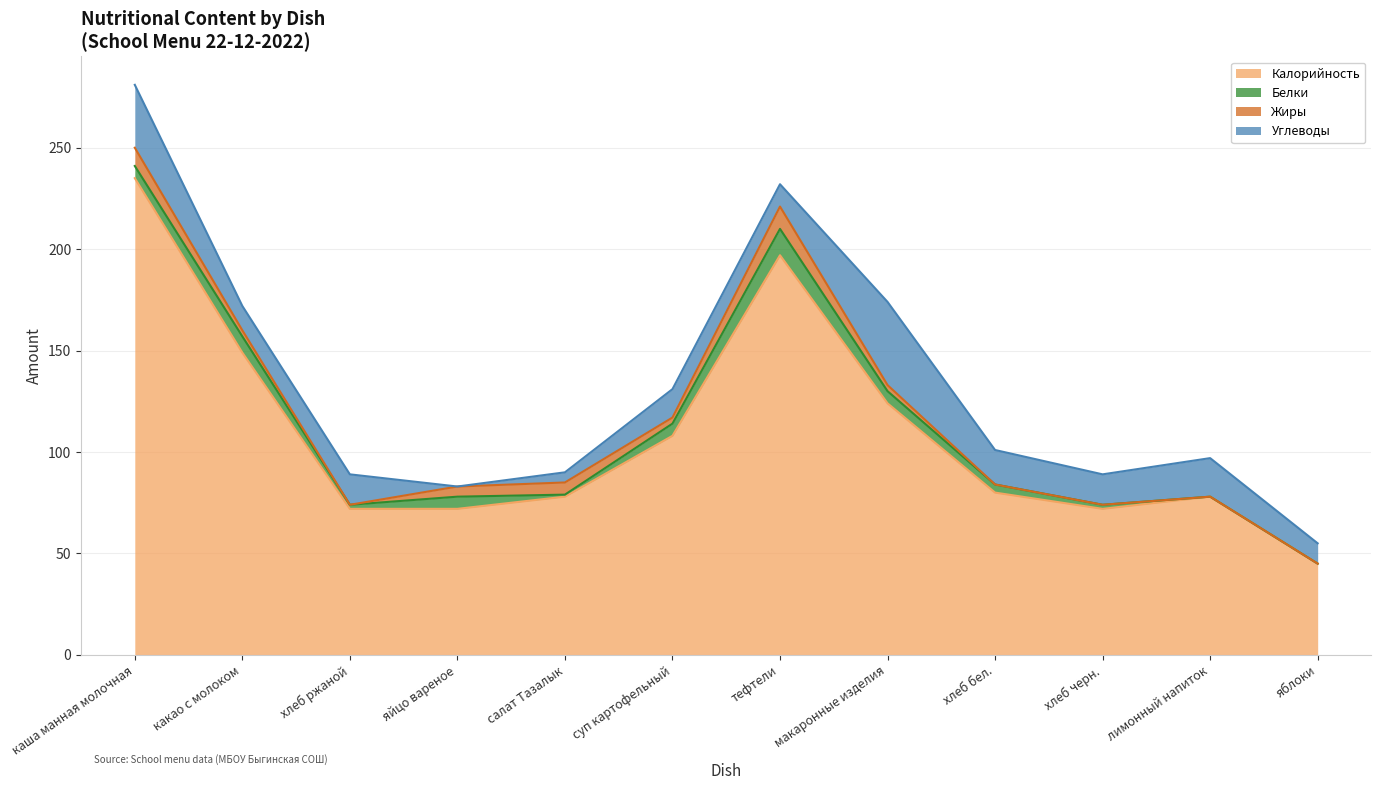

Reading left to right, what are all the values shown in this chart?

Калорийность: каша манная молочная=235	какао с молоком=149	хлеб ржаной=72	яйцо вареное=72	салат Тазалык=78	суп картофельный=108	тефтели=197	макаронные изделия=124	хлеб бел.=80	хлеб черн.=72	лимонный напиток=78	яблоки=45
Белки: каша манная молочная=6	какао с молоком=8	хлеб ржаной=2	яйцо вареное=6	салат Тазалык=1	суп картофельный=6	тефтели=13	макаронные изделия=6	хлеб бел.=4	хлеб черн.=2	лимонный напиток=0	яблоки=0
Жиры: каша манная молочная=9	какао с молоком=3	хлеб ржаной=0	яйцо вареное=5	салат Тазалык=6	суп картофельный=3	тефтели=11	макаронные изделия=3	хлеб бел.=0	хлеб черн.=0	лимонный напиток=0	яблоки=0
Углеводы: каша манная молочная=31	какао с молоком=12	хлеб ржаной=15	яйцо вареное=0	салат Тазалык=5	суп картофельный=14	тефтели=11	макаронные изделия=41	хлеб бел.=17	хлеб черн.=15	лимонный напиток=19	яблоки=10